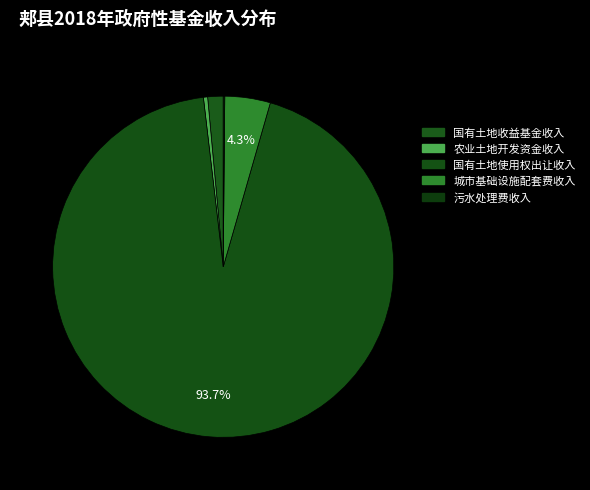

Is it true that 农业土地开发资金收入 is 13% of the pie?

False